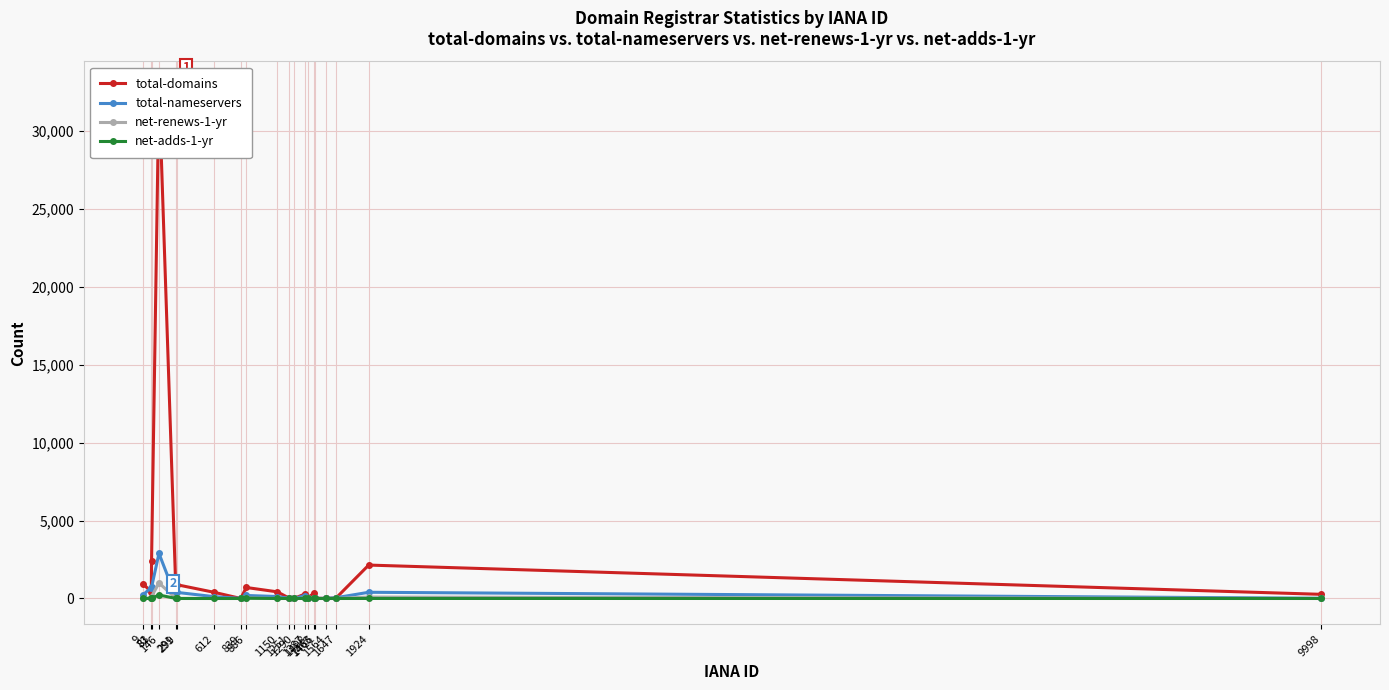

How many lines are shown in the chart?

4